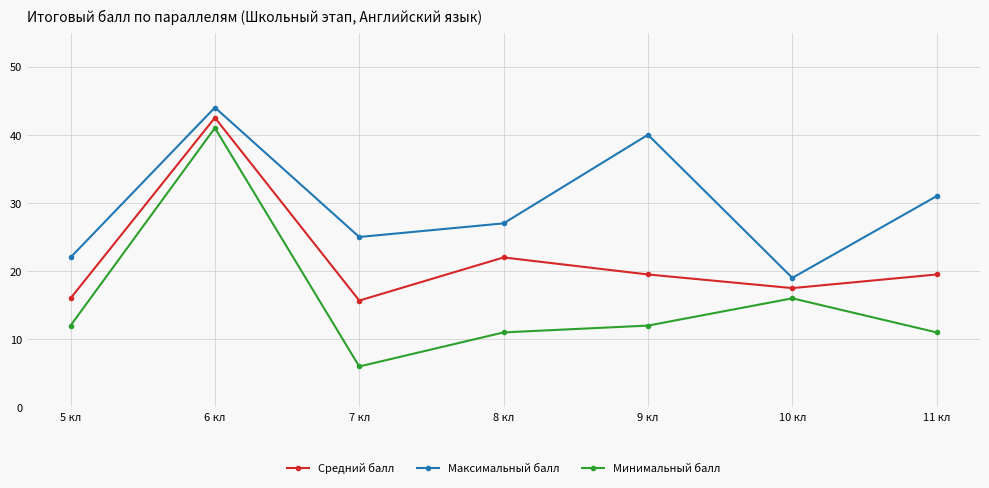

What is the sum of all Средний балл values?

152.7